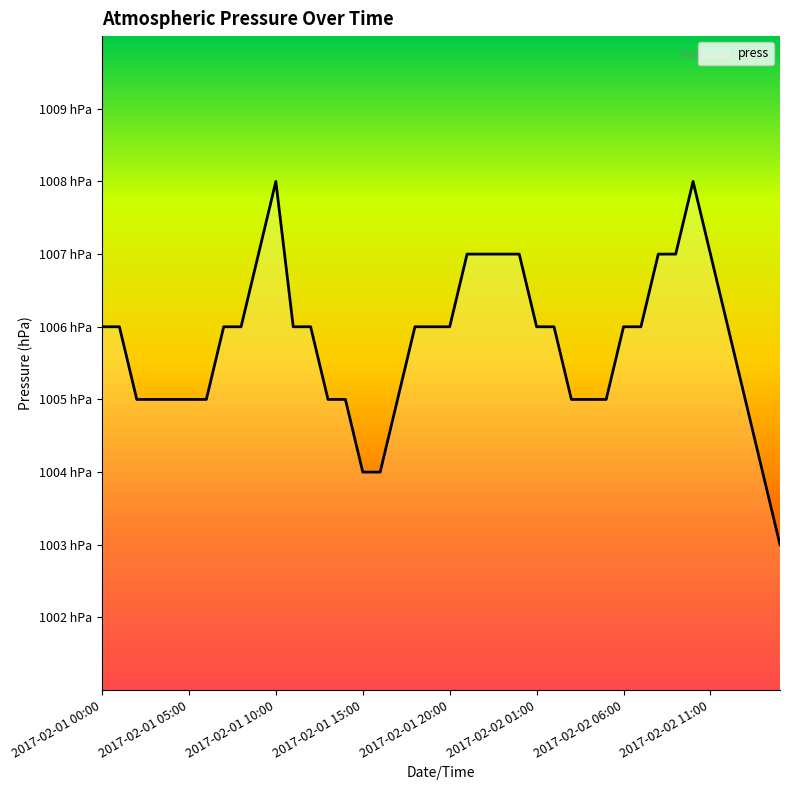

Does the chart display data point markers on the line(s)?

No